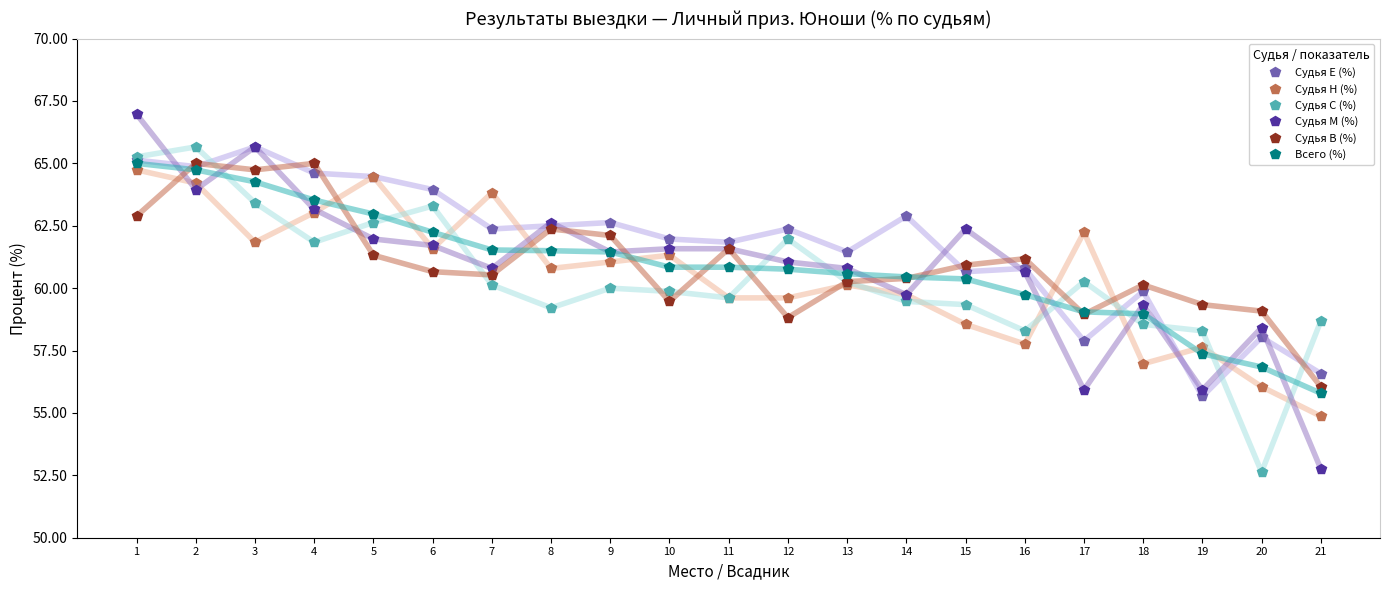

The Судья М (%) series shows 61.7 at 6. True or false?

True